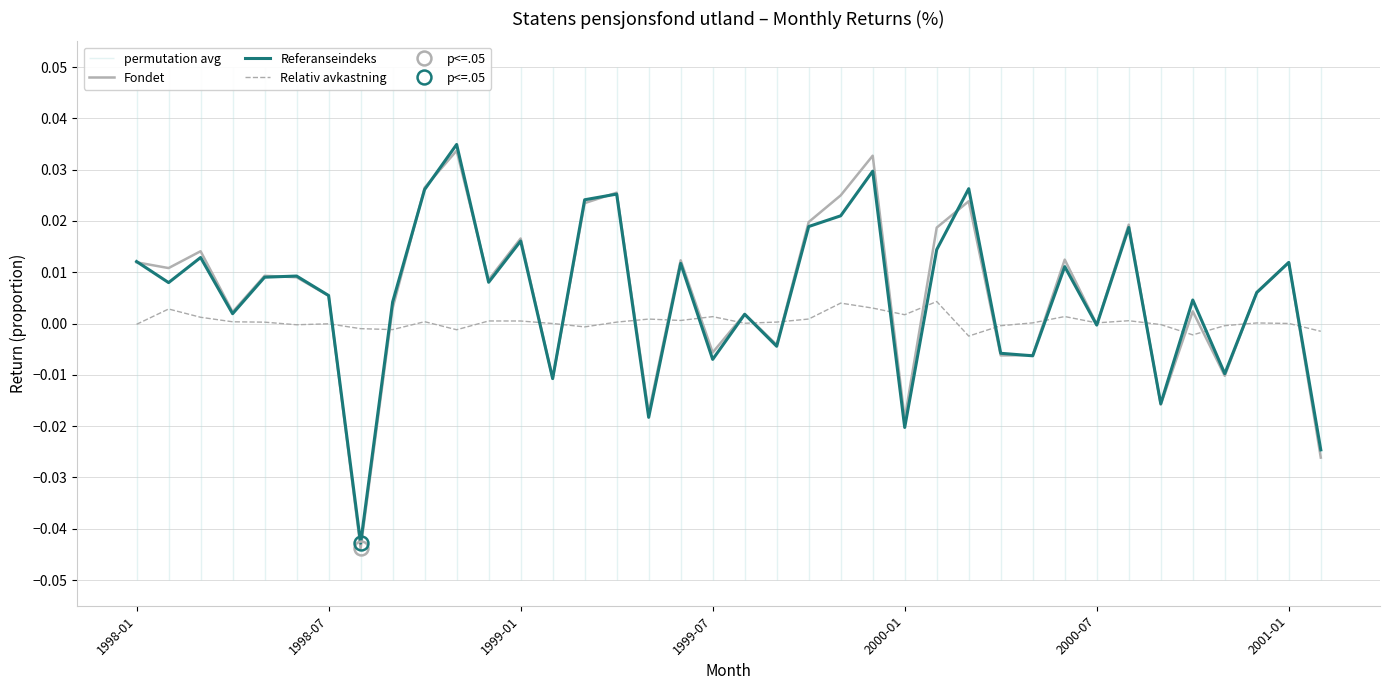

How many times do Referanseindeks and Fondet cross each other?

12